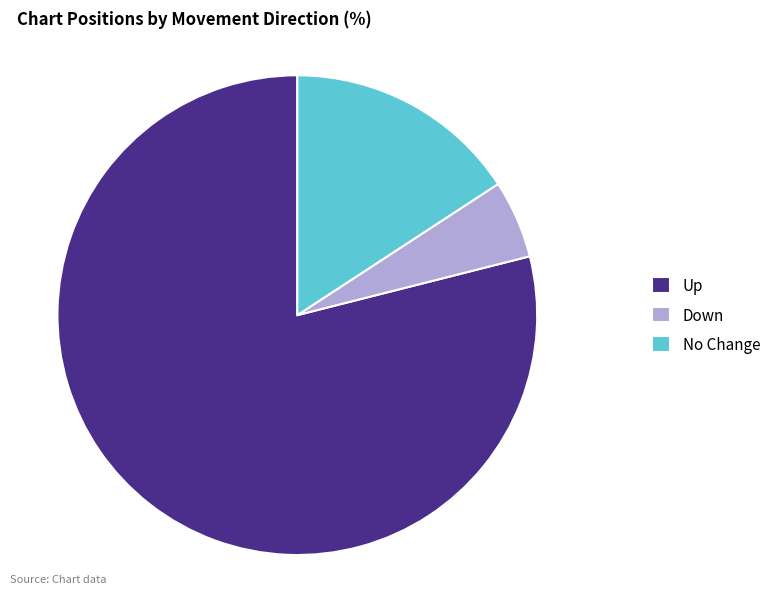

Which slice is the largest?

Up